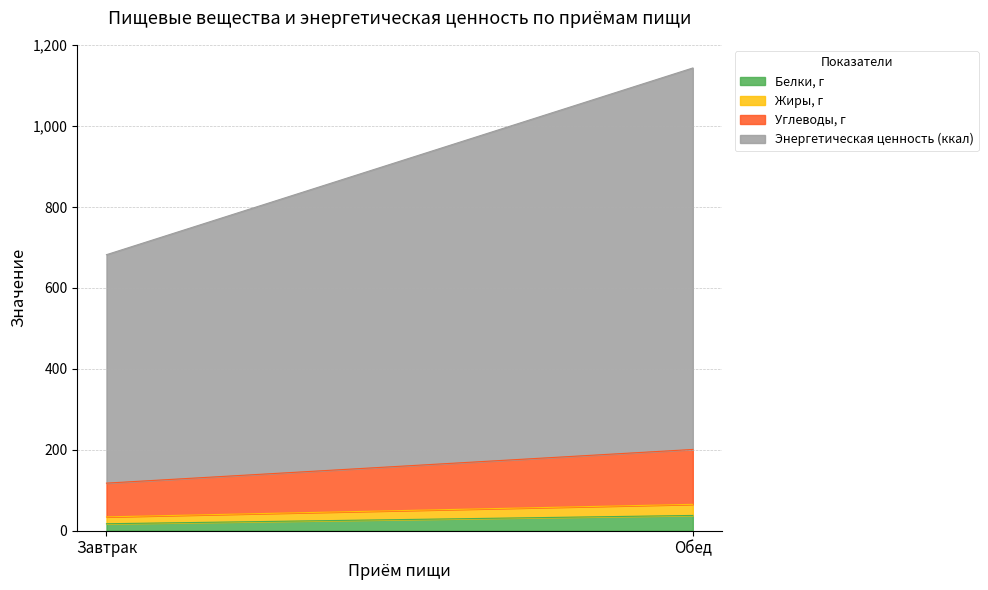

What is the highest value of the Белки, г series?

37.8